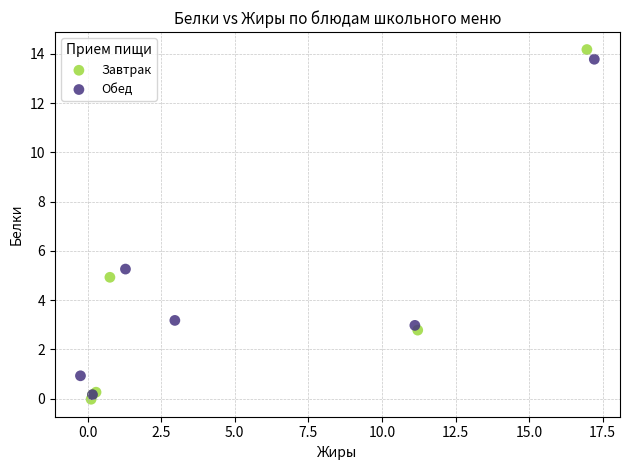

What are all the series names shown in the legend?

Завтрак, Обед